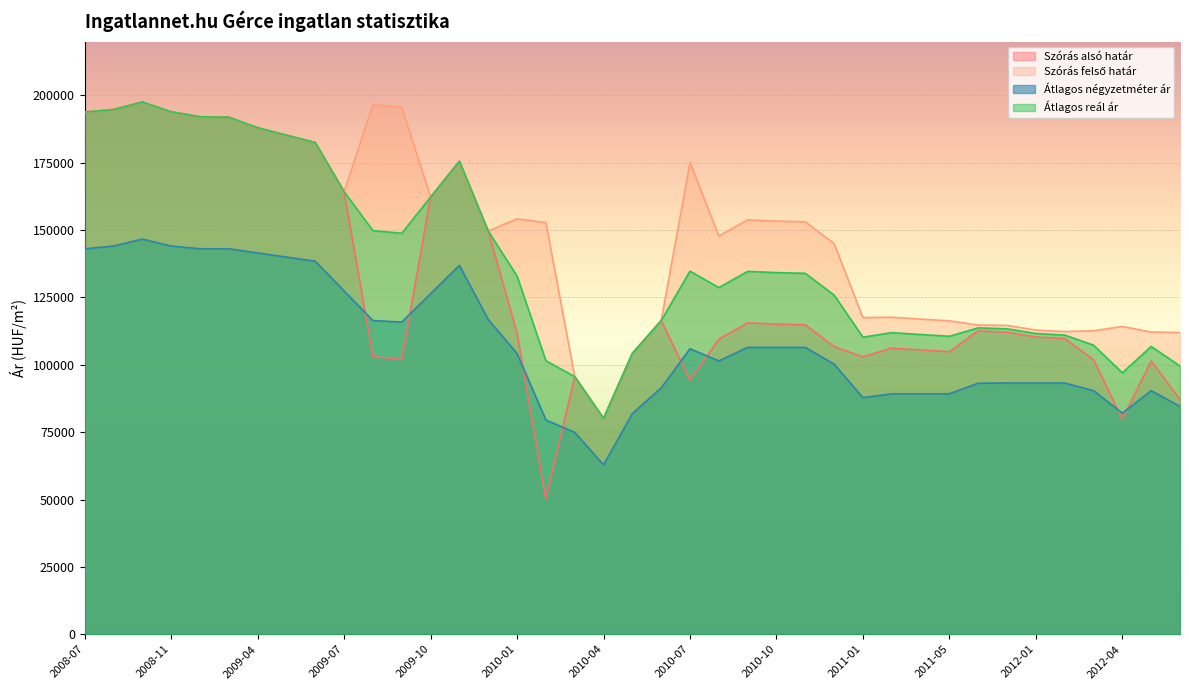

What value does the Átlagos reál ár series have at 2009-12, to the nearest 10?

149650